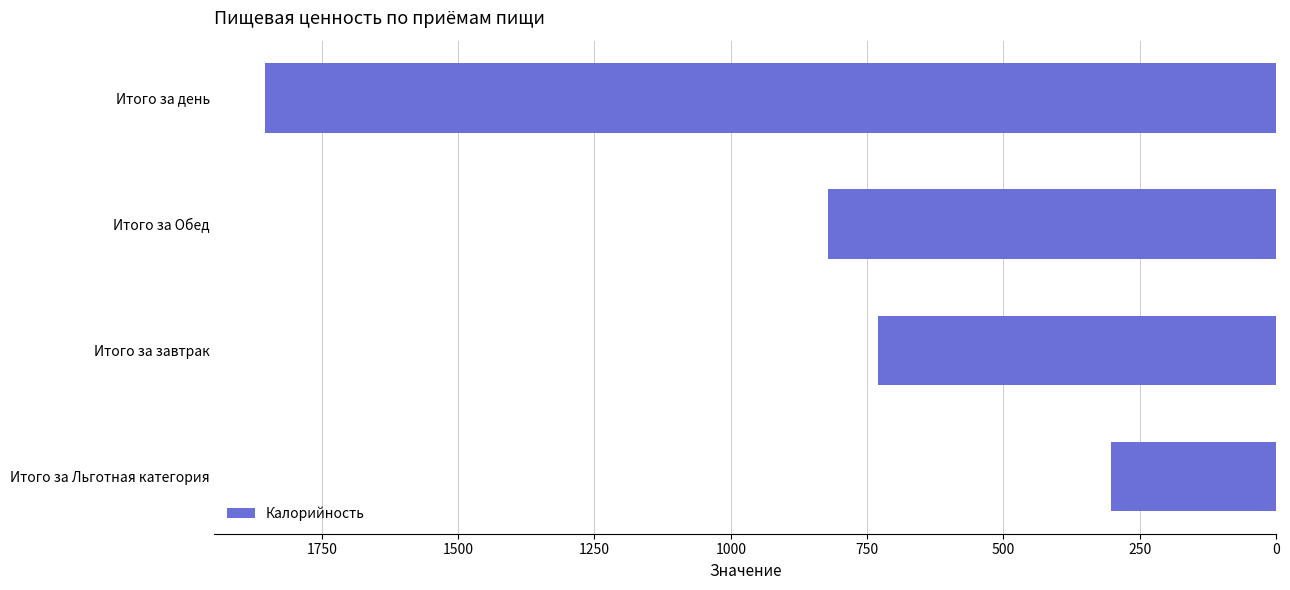

List the labels in order of value, smallest first.

Итого за Льготная категория, Итого за завтрак, Итого за Обед, Итого за день